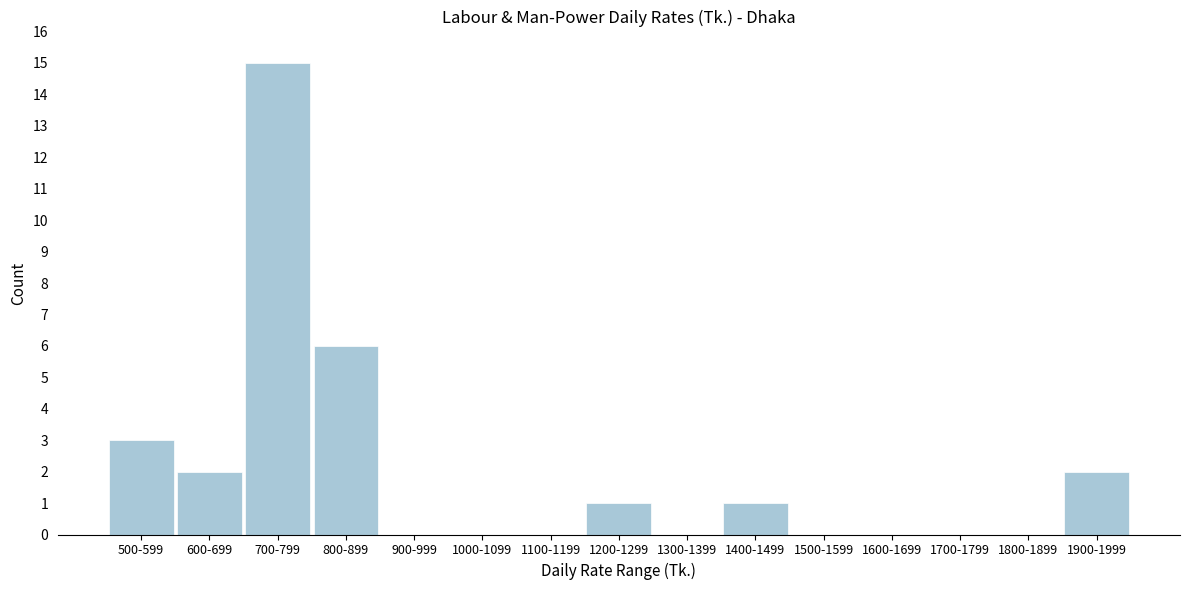

Reading left to right, extract all data points from this chart.

500-599=3	600-699=2	700-799=15	800-899=6	900-999=0	1000-1099=0	1100-1199=0	1200-1299=1	1300-1399=0	1400-1499=1	1500-1599=0	1600-1699=0	1700-1799=0	1800-1899=0	1900-1999=2